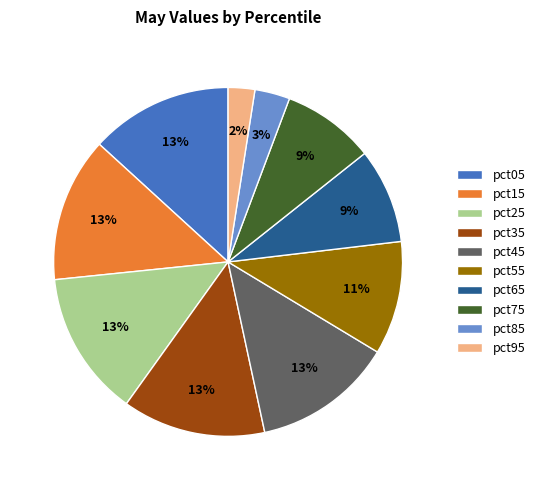

Which slice is the smallest?

pct95